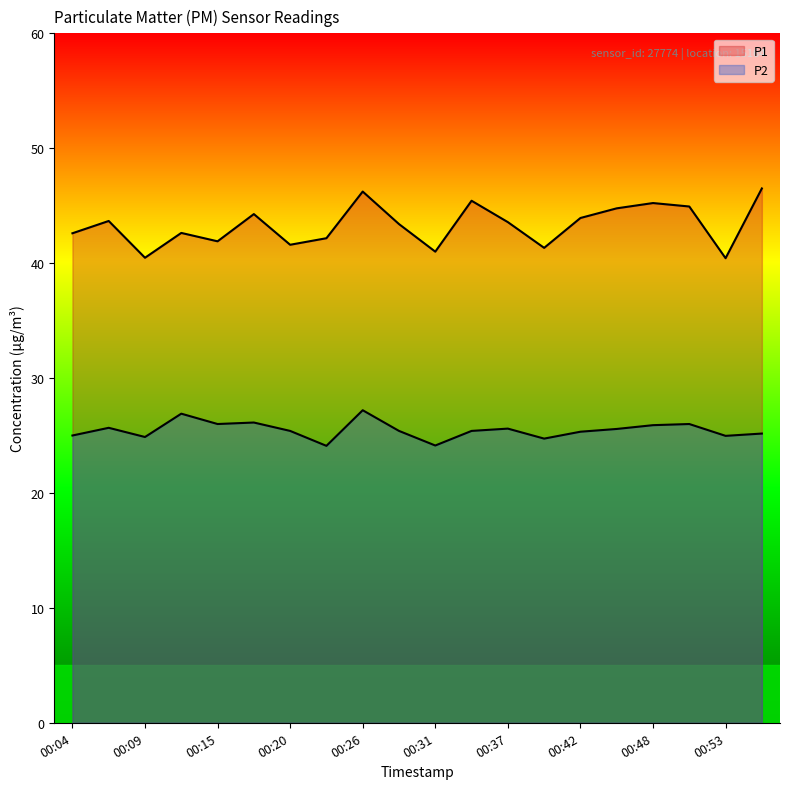

Where is the first local maximum for P2?

00:07